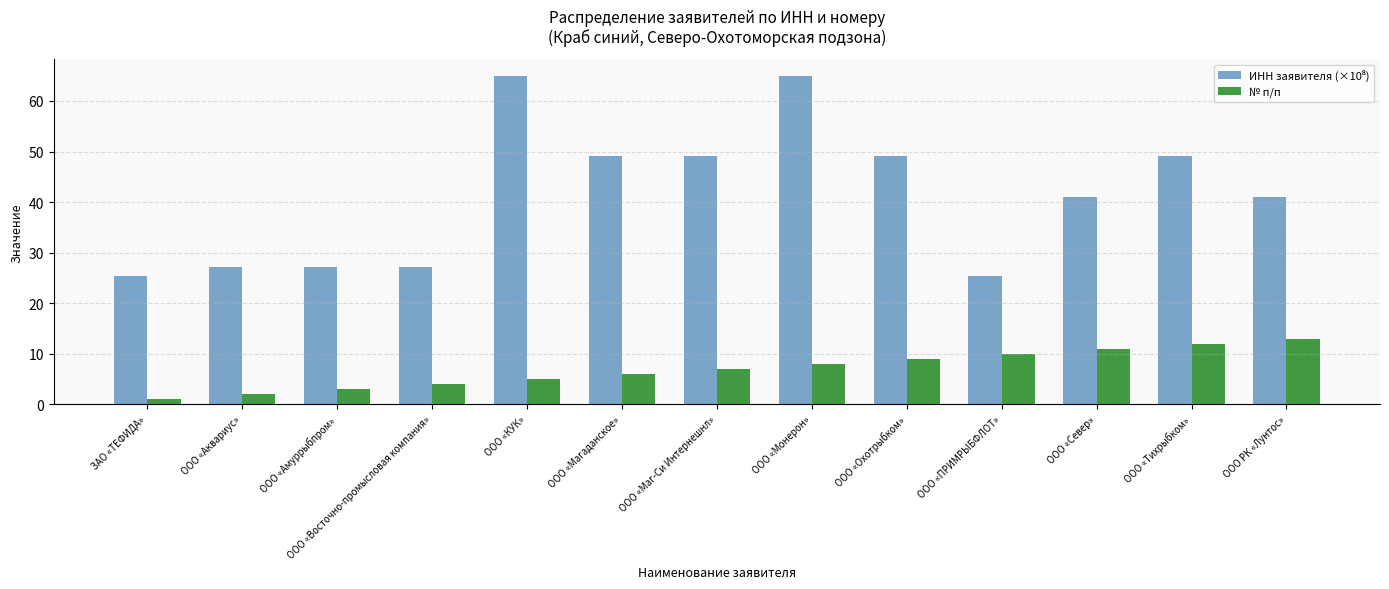

What is the difference between the highest and lowest values at ООО «Маг-Си Интернешнл»?

42.1